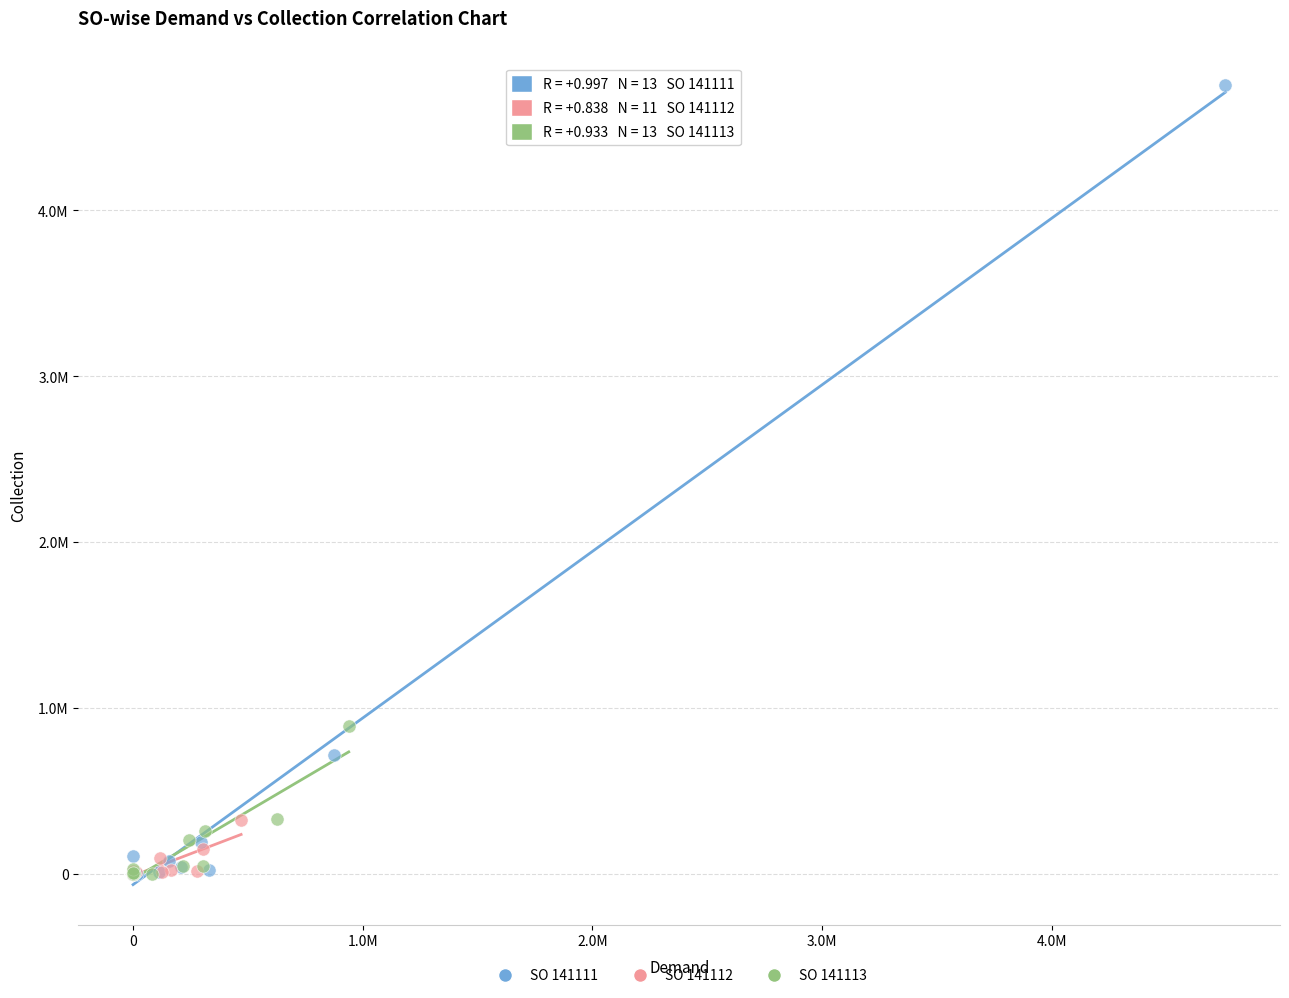

Which series has the largest Y range (max minus min)?

SO 141111